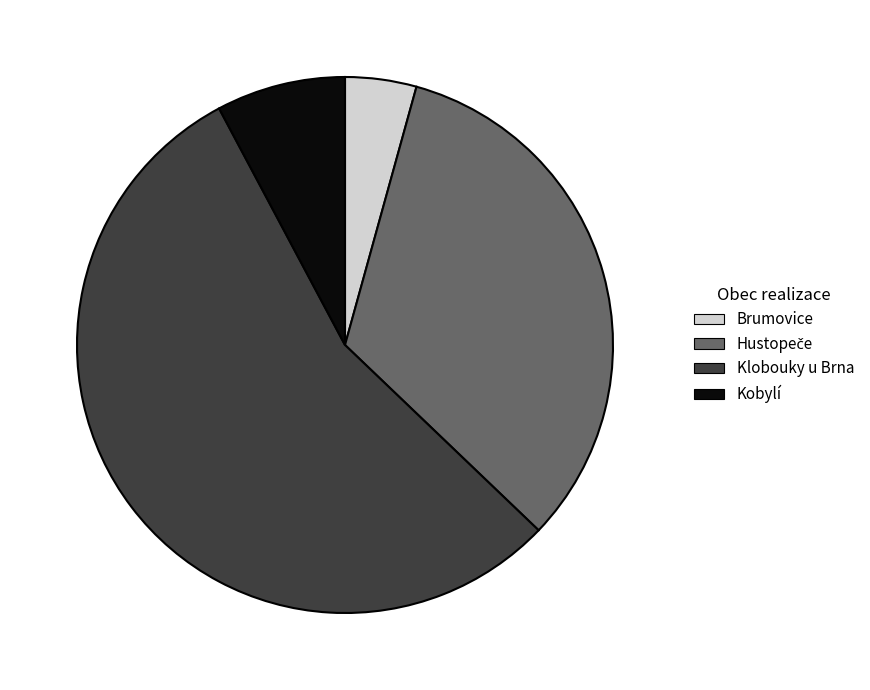

Between Klobouky u Brna and Brumovice, which is larger?

Klobouky u Brna